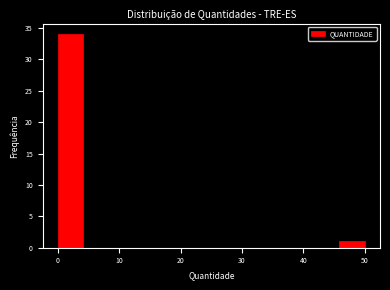

Reading left to right, list every bar in this chart as the range it spans on the x-axis followed by its height. Neither the bar edges nor the heights are printed on the chart, so give them approximately, as read against the axes.

0 to 4: 34
4 to 8: 0
8 to 13: 0
13 to 17: 0
17 to 21: 0
21 to 25: 0
25 to 29: 0
29 to 33: 0
33 to 38: 0
38 to 42: 0
42 to 46: 0
46 to 50: 1